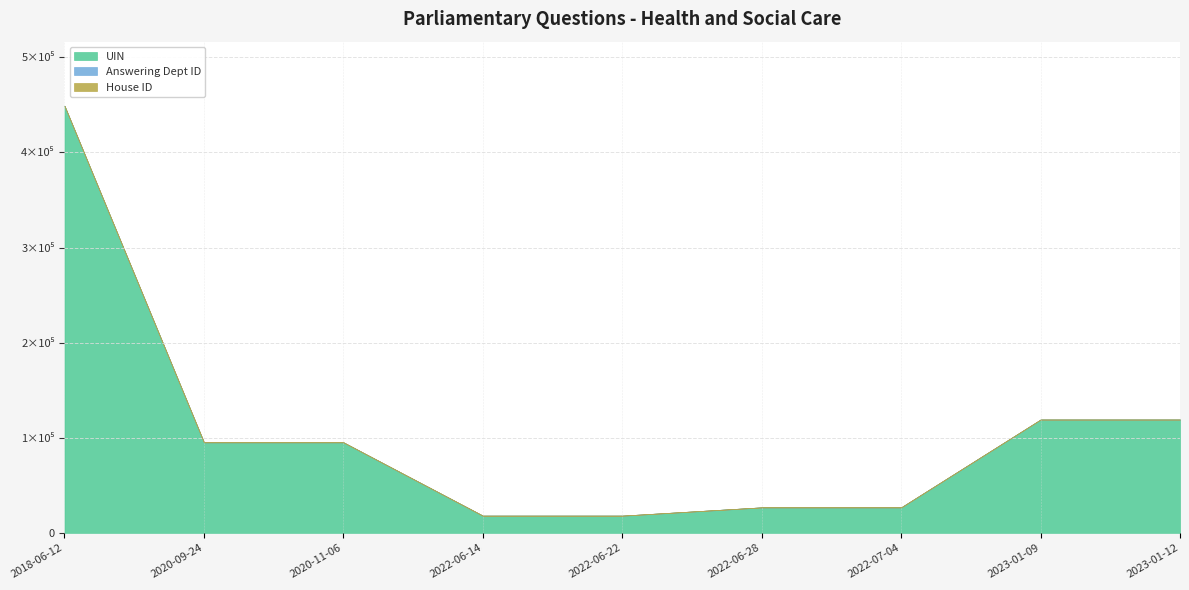

What are all the series names shown in the legend?

UIN, Answering Dept ID, House ID